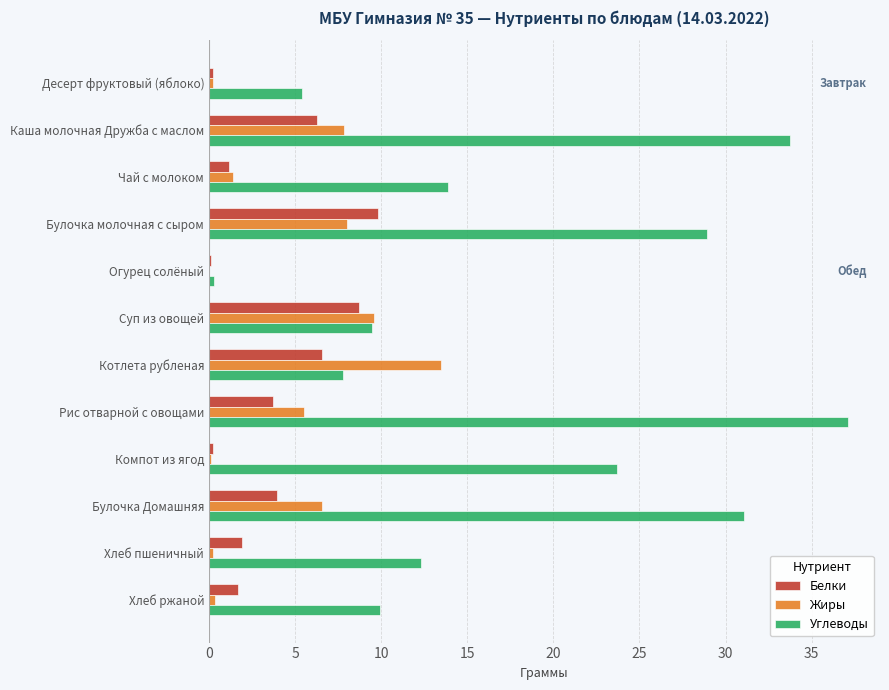

Is it true that Углеводы equals 23.3 at Каша молочная Дружба с маслом?

False